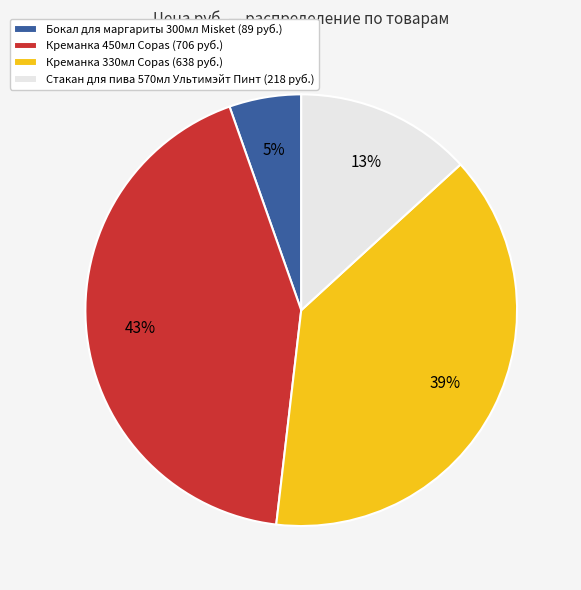

To the nearest percent, what is the average slice percentage?

25%